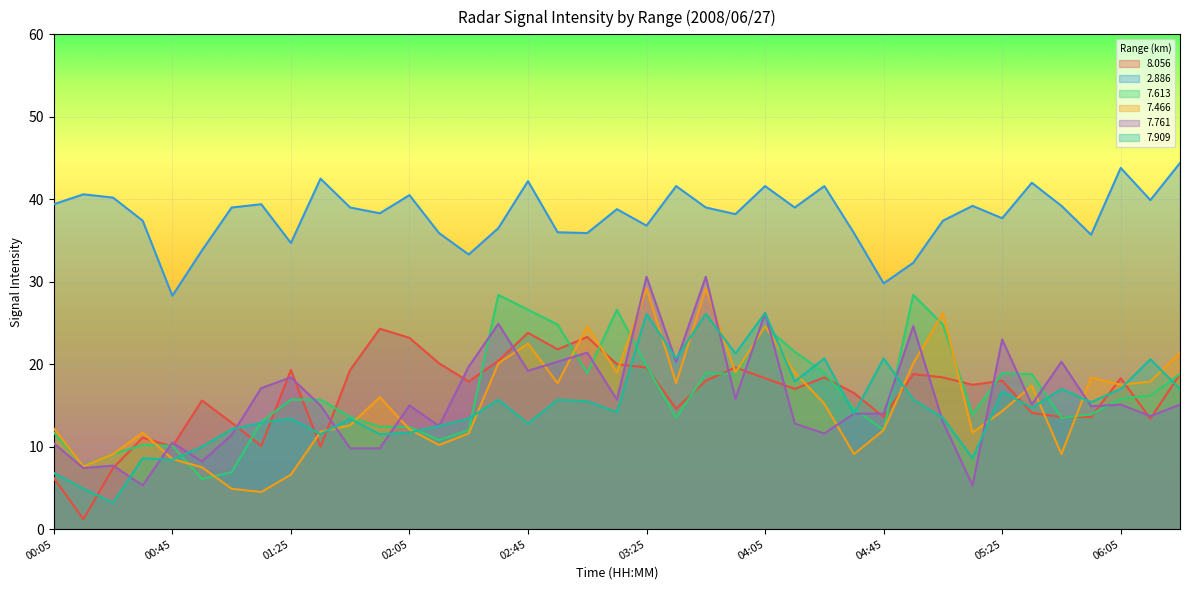

How many lines are shown in the chart?

6